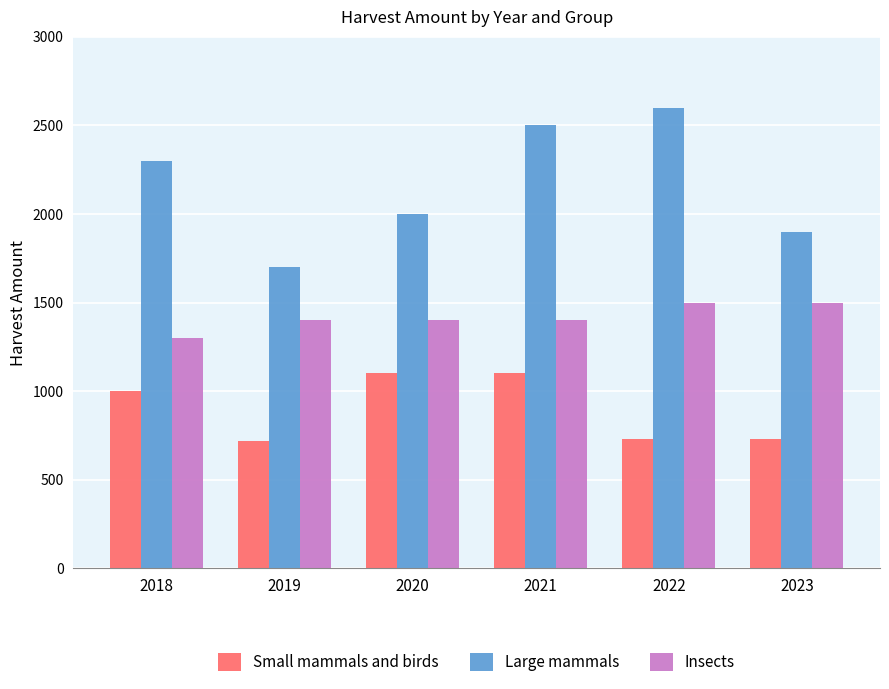

What is the sum of all Small mammals and birds values?

5380